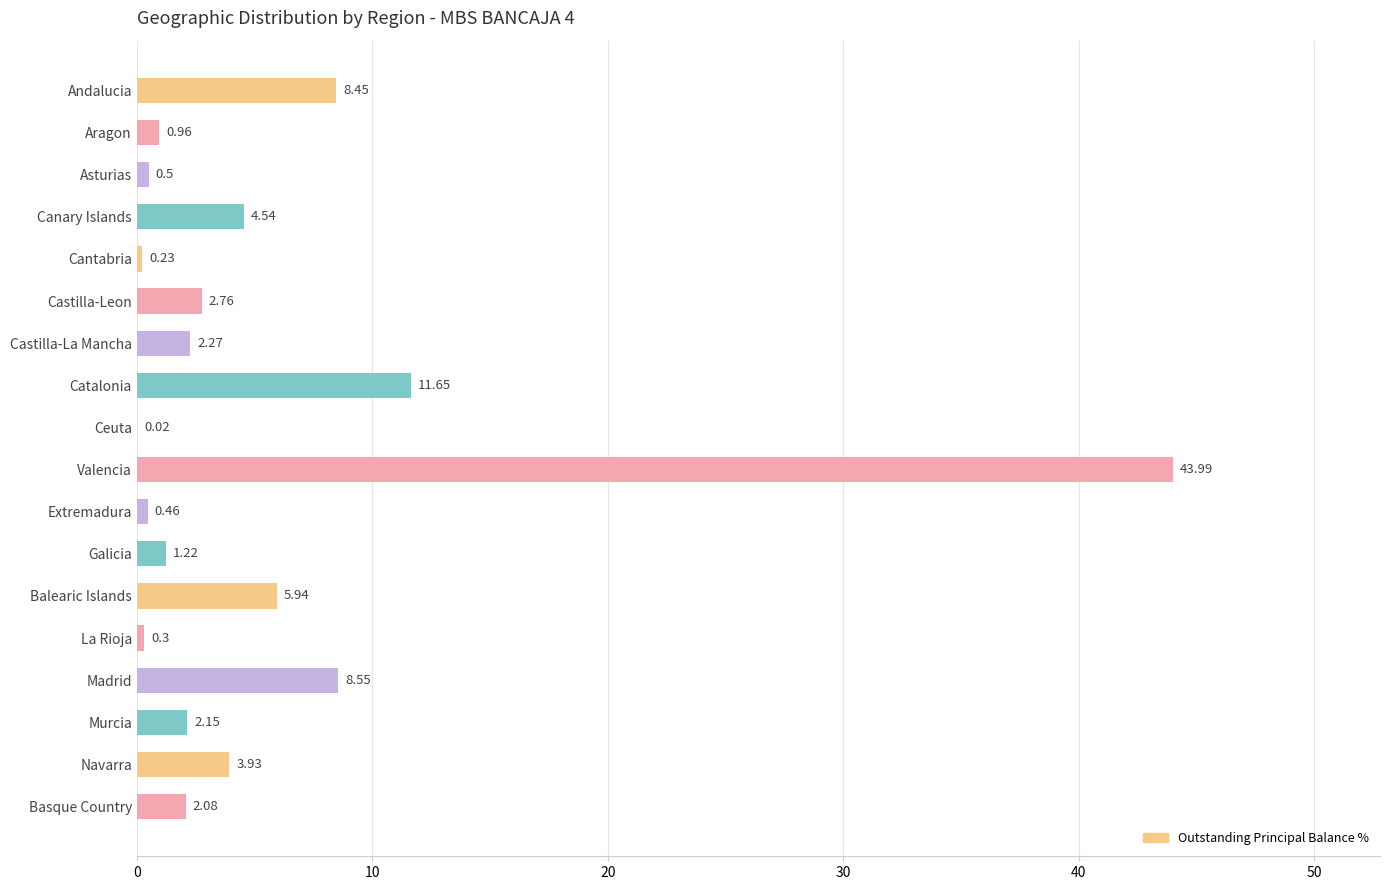

How many distinct data groups are displayed?

1